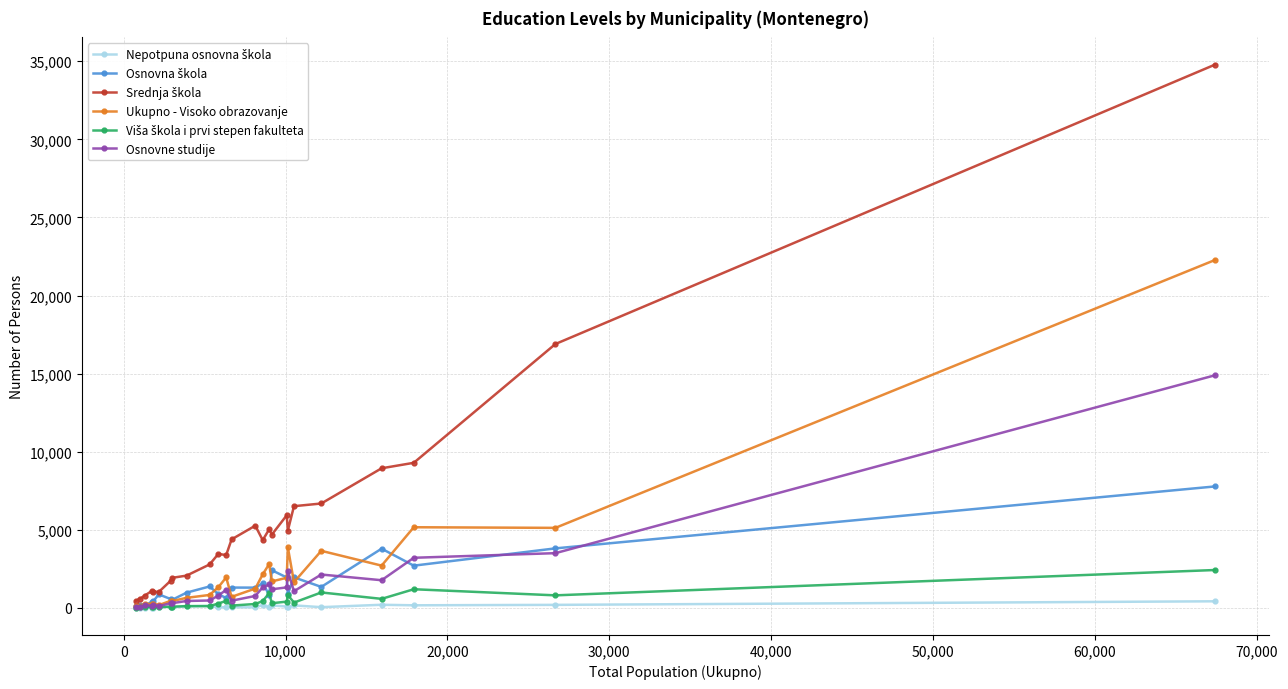

True or false: Ukupno - Visoko obrazovanje has more than 0 points higher than both neighbors.

True